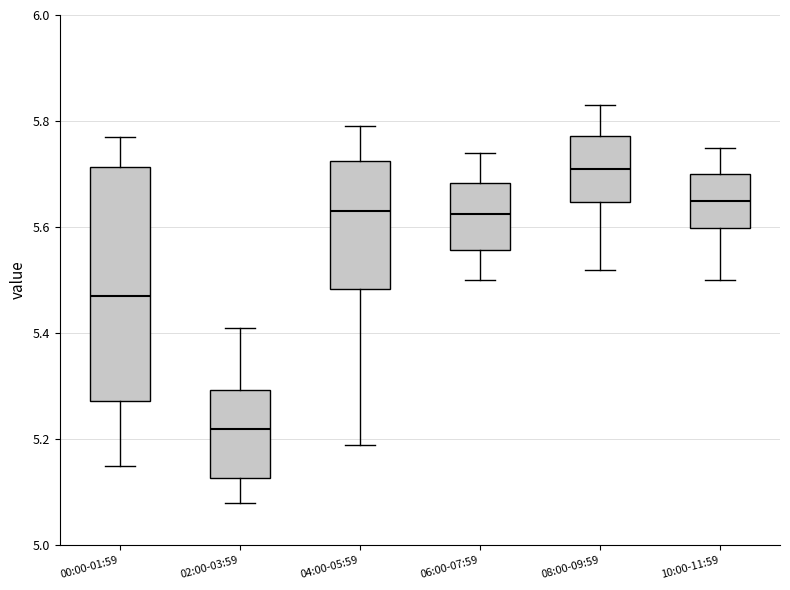

Reading left to right, read every box against the y-axis: the position of its median line, the range the box covers, and the ends of its whiskers. The values are not printed on the chart, so give them approximately, as read against the axis.

00:00-01:59: median 5.48, box 5.28 to 5.72, whiskers 5.16 to 5.78
02:00-03:59: median 5.22, box 5.12 to 5.30, whiskers 5.08 to 5.42
04:00-05:59: median 5.64, box 5.48 to 5.72, whiskers 5.20 to 5.80
06:00-07:59: median 5.62, box 5.56 to 5.68, whiskers 5.50 to 5.74
08:00-09:59: median 5.72, box 5.64 to 5.78, whiskers 5.52 to 5.84
10:00-11:59: median 5.66, box 5.60 to 5.70, whiskers 5.50 to 5.76